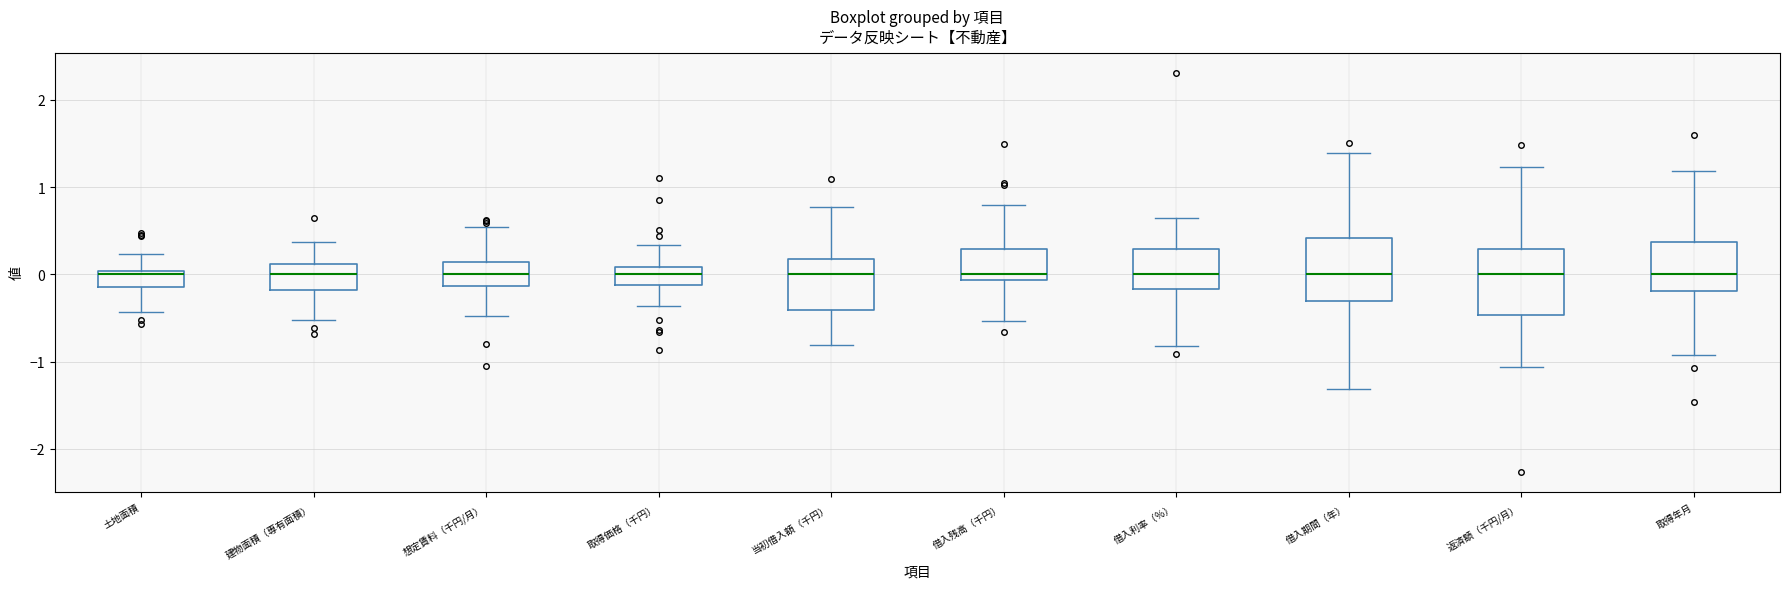

Reading left to right, read every box against the y-axis: the position of its median line, the range the box covers, and the ends of its whiskers. The values are not printed on the chart, so give them approximately, as read against the axis.

土地面積: median 0.0 (just below the box's upper edge), box -0.1 to 0.0, whiskers -0.4 to 0.2
建物面積（専有面積）: median 0.0, box -0.2 to 0.1, whiskers -0.5 to 0.4
想定賃料（千円/月）: median 0.0, box -0.1 to 0.1, whiskers -0.5 to 0.5
取得価格（千円）: median 0.0, box -0.1 to 0.1, whiskers -0.4 to 0.3
当初借入額（千円）: median 0.0, box -0.4 to 0.2, whiskers -0.8 to 0.8
借入残高（千円）: median 0.0, box -0.1 to 0.3, whiskers -0.5 to 0.8
借入利率（％）: median 0.0, box -0.2 to 0.3, whiskers -0.8 to 0.6
借入期間（年）: median 0.0, box -0.3 to 0.4, whiskers -1.3 to 1.4
返済額（千円/月）: median 0.0, box -0.5 to 0.3, whiskers -1.1 to 1.2
取得年月: median 0.0, box -0.2 to 0.4, whiskers -0.9 to 1.2